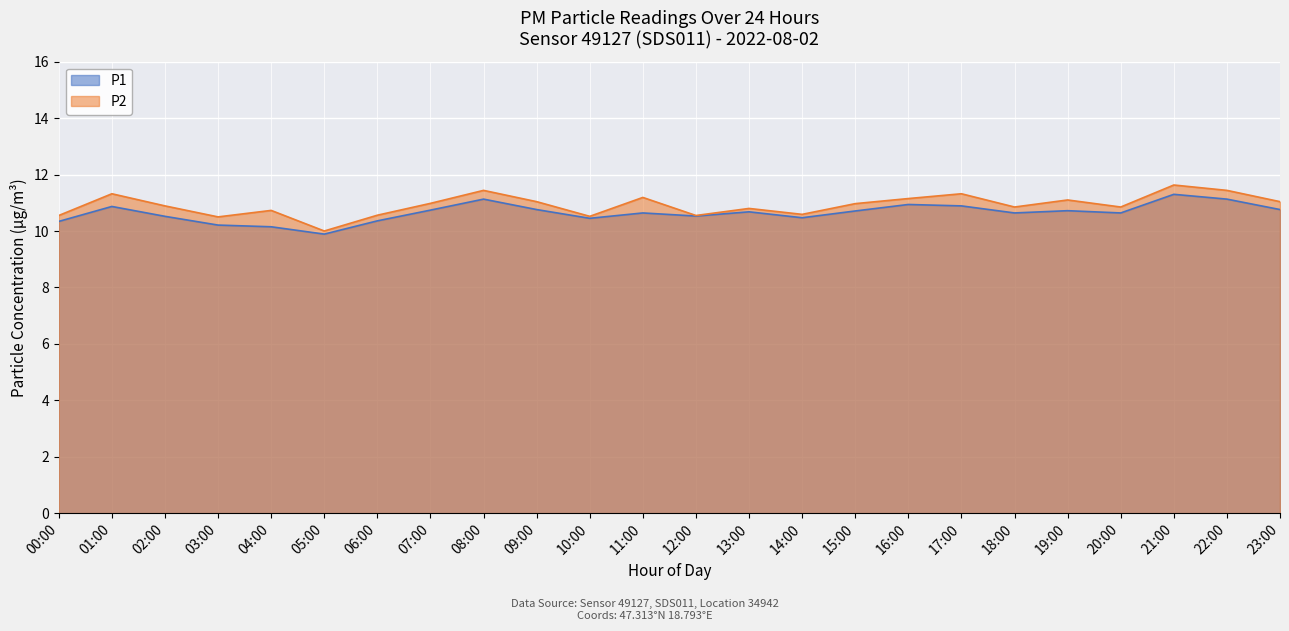

What is the label of the 16th point from the left?

15:00